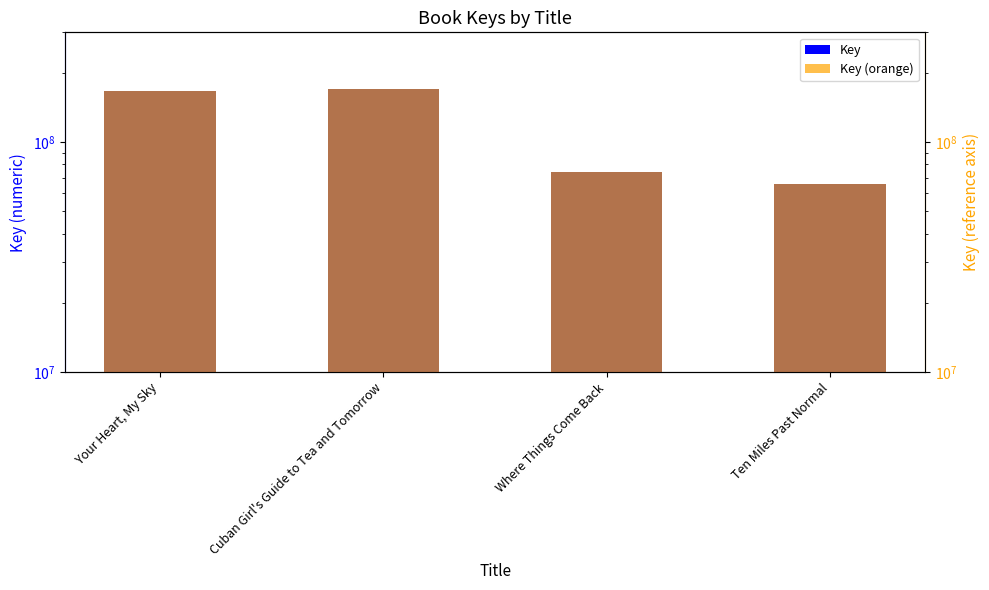

Reading left to right, list all the values displayed in this chart.

Key: Your Heart, My Sky=167219916	Cuban Girl's Guide to Tea and Tomorrow=169431562	Where Things Come Back=73946587	Ten Miles Past Normal=65942651
Key (orange): Your Heart, My Sky=167219916	Cuban Girl's Guide to Tea and Tomorrow=169431562	Where Things Come Back=73946587	Ten Miles Past Normal=65942651